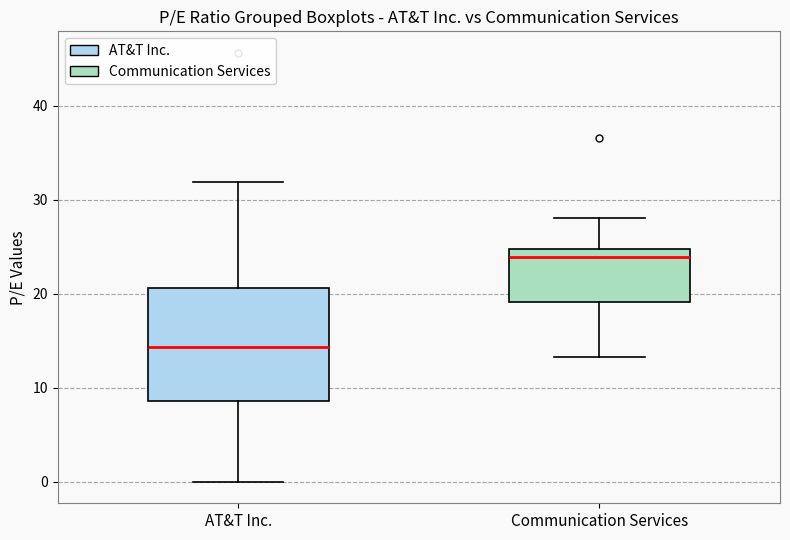

Which box's median line is the highest?

Communication Services